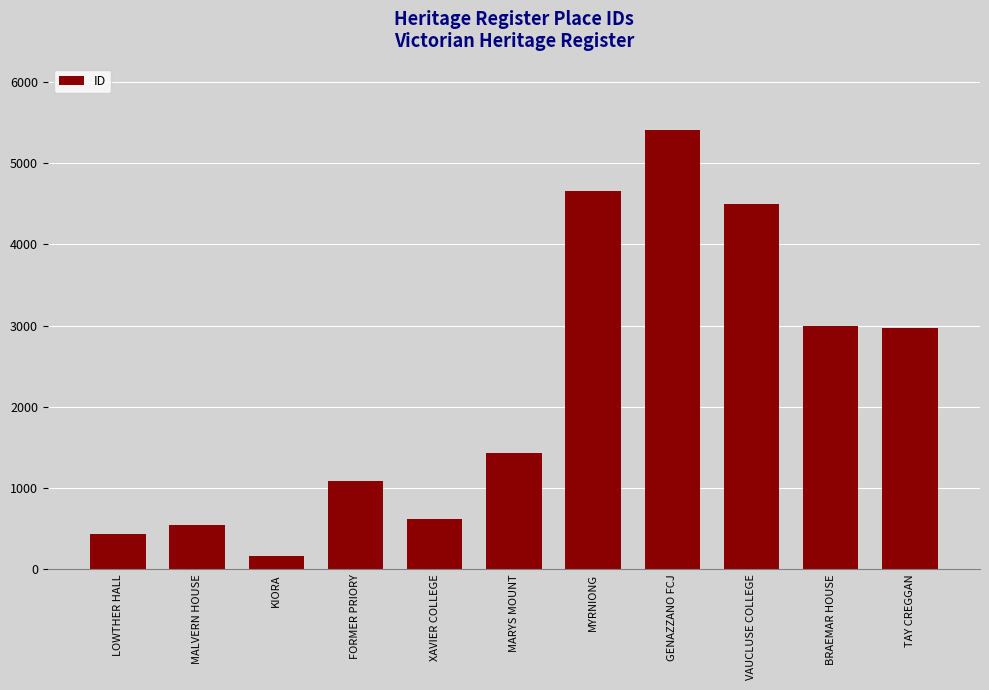

True or false: the data shows 615 at XAVIER COLLEGE.

True